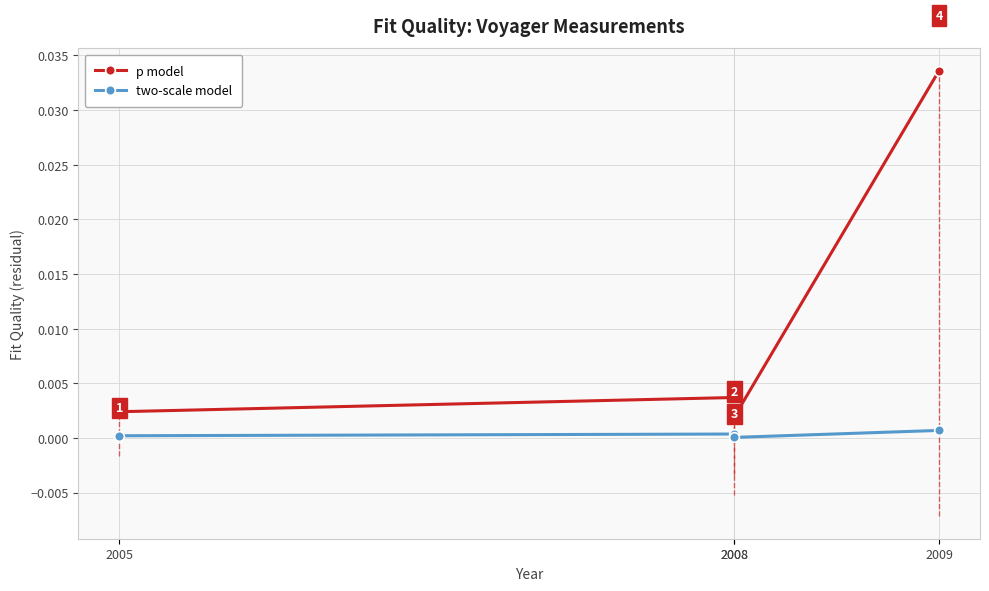

True or false: two-scale model and p model cross at least once.

False